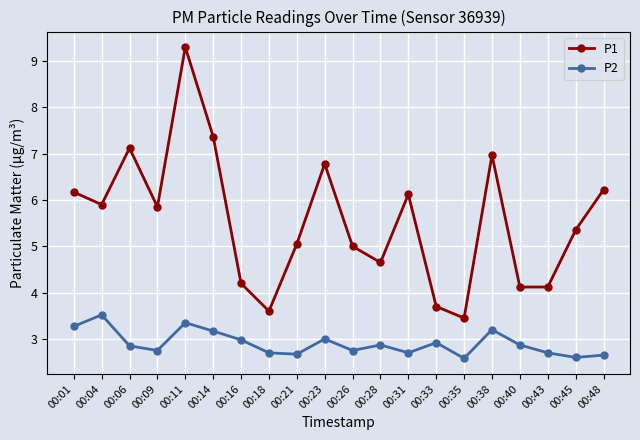

True or false: P1 and P2 cross at least once.

False